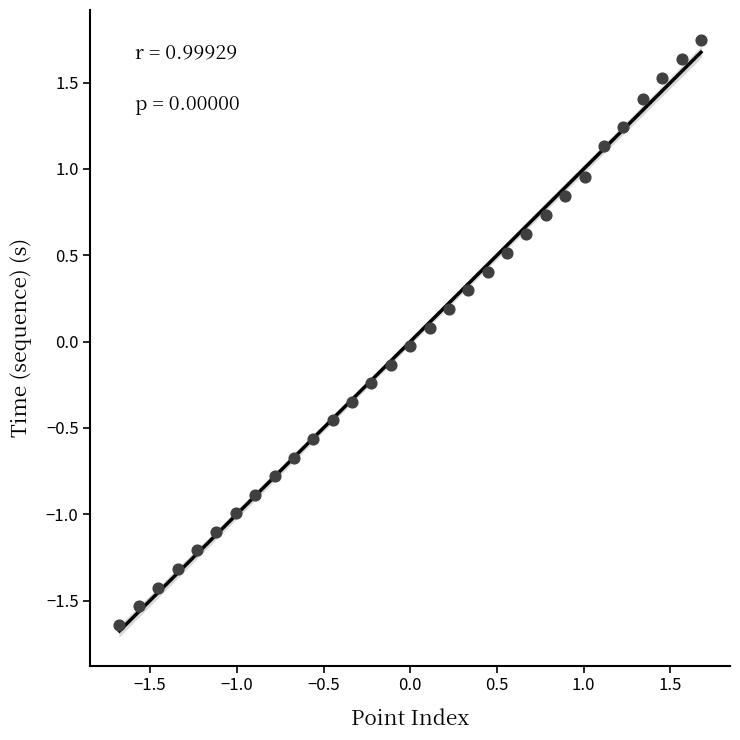

What is the range of Y values (max minus min)?

3.4